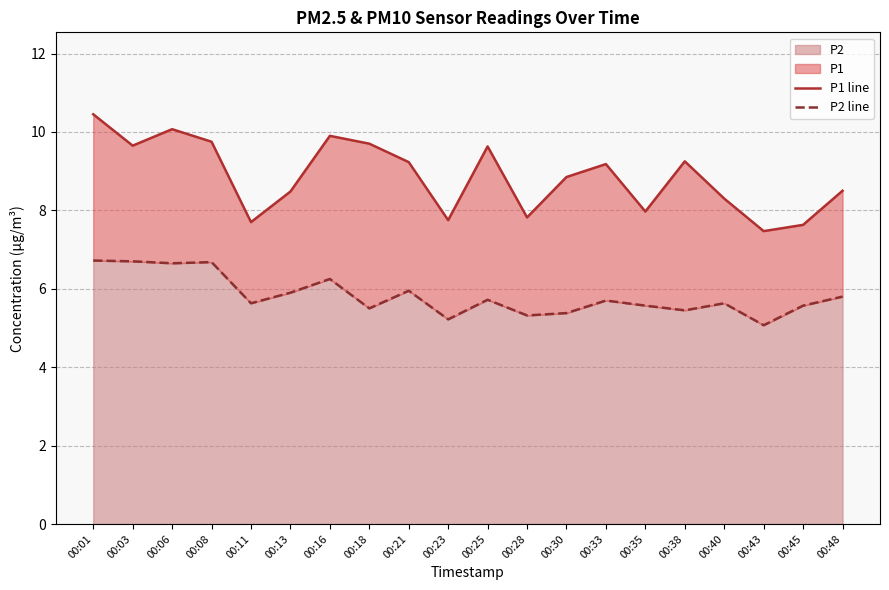

True or false: P1 line and P2 line intersect in this chart.

False